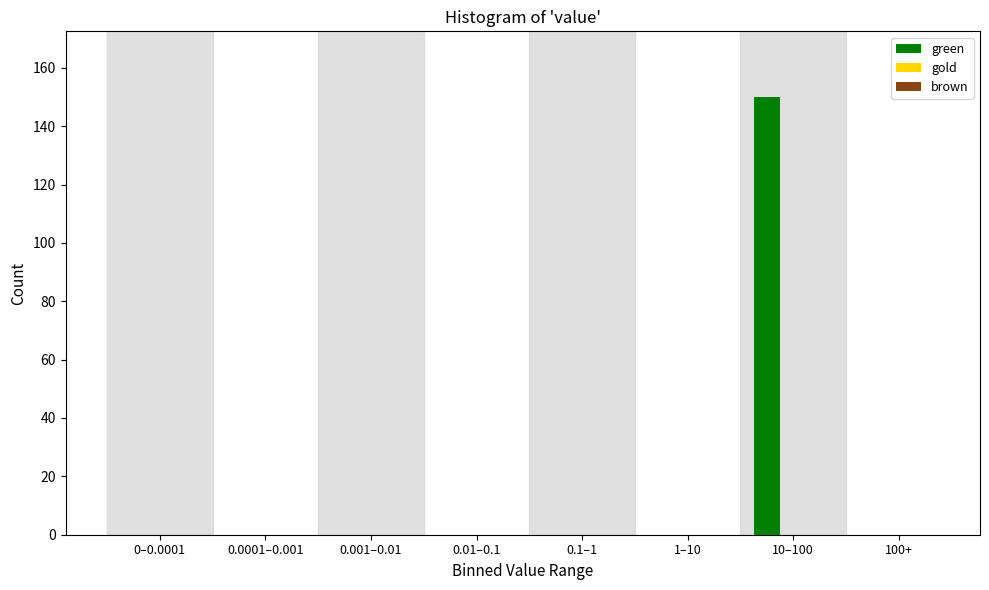

Reading left to right, transcribe all the data shown in this chart.

0–0.0001=0	0.0001–0.001=0	0.001–0.01=0	0.01–0.1=0	0.1–1=0	1–10=0	10–100=150	100+=0